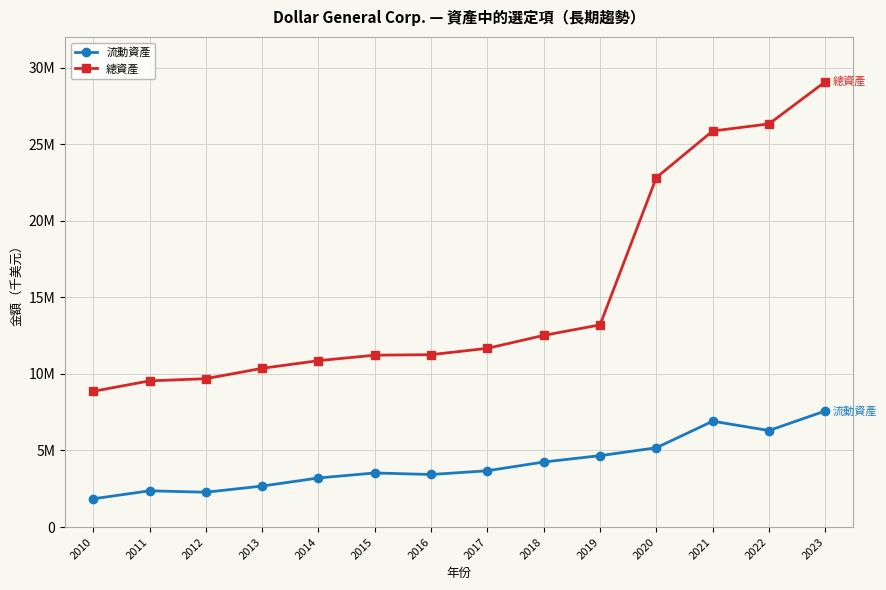

Reading right to left, what are all the values shown in this chart?

流動資產: 2023=7581009	2022=6303843	2021=6914219	2020=5177868	2019=4663020	2018=4247852	2017=3677771	2016=3432410	2015=3532609	2014=3205607	2013=2677113	2012=2275074	2011=2367825	2010=1845449
總資產: 2023=29083367	2022=26327371	2021=25862624	2020=22825084	2019=13204038	2018=12516911	2017=11672298	2016=11257885	2015=11224104	2014=10867524	2013=10367682	2012=9688520	2011=9546222	2010=8863519